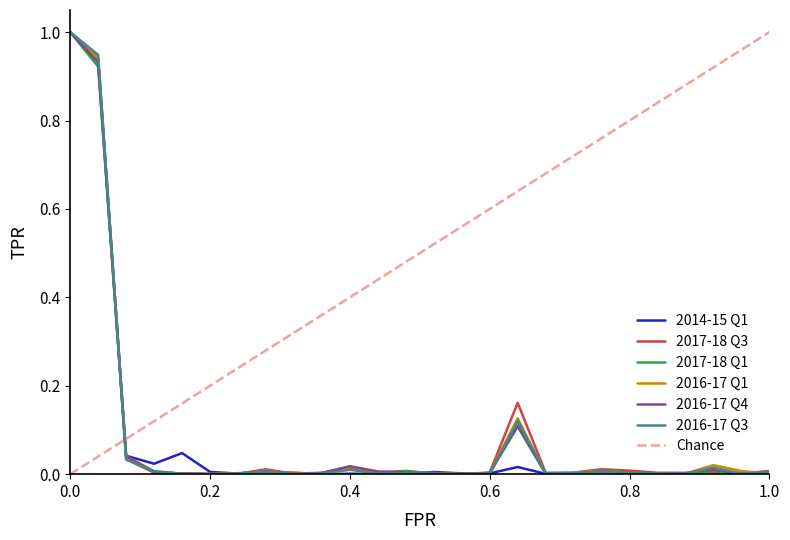

Is it true that 2014-15 Q1 equals 0.0 at 0.8?

True